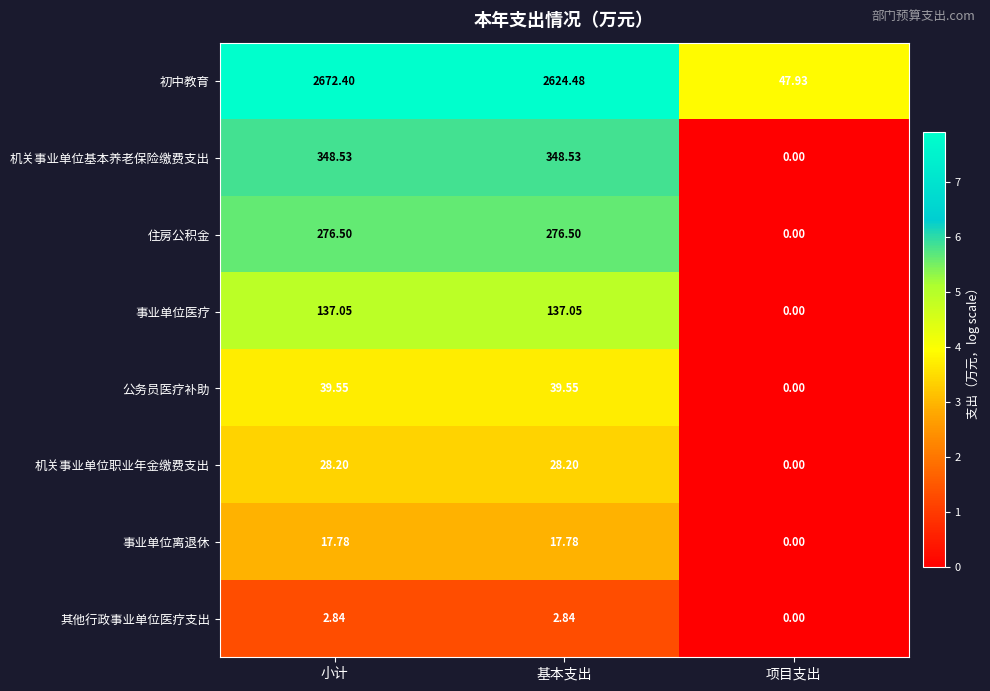

At which category is the sum across all series the highest?

小计